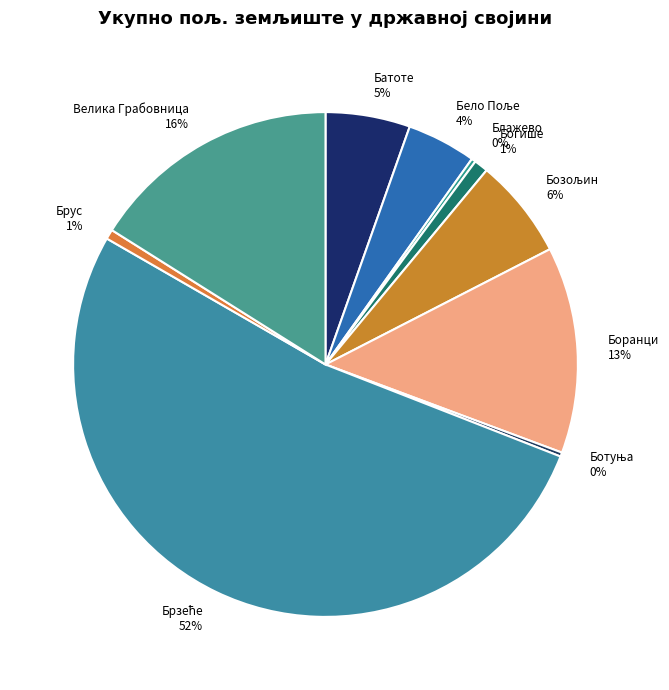

To the nearest percent, what is the combined percentage of Брус and Боранци?

14%